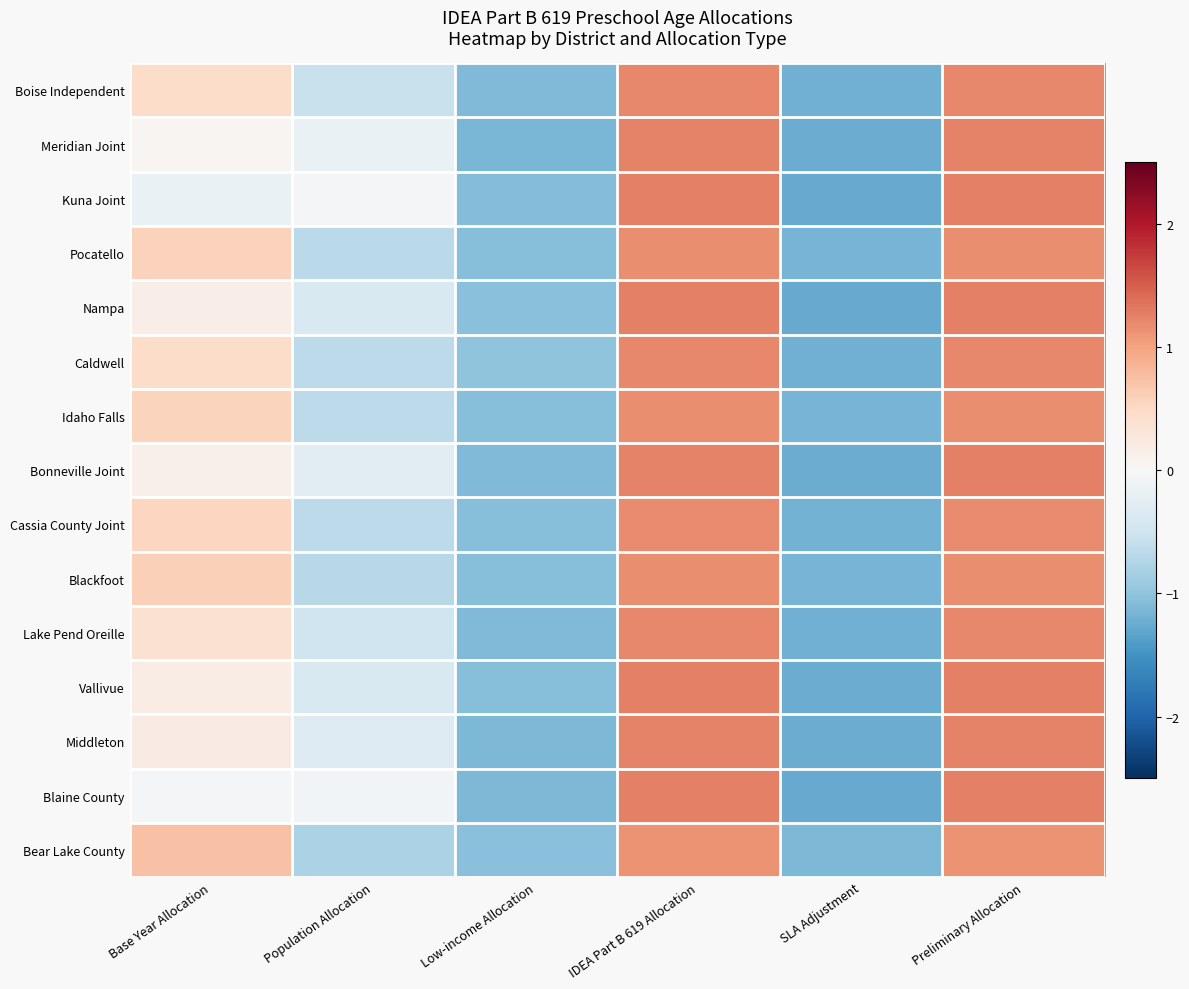

List the series in order of their peak value, lowest first.

Bear Lake County, Blackfoot, Pocatello, Idaho Falls, Cassia County Joint, Boise Independent, Caldwell, Lake Pend Oreille, Middleton, Meridian Joint, Bonneville Joint, Vallivue, Blaine County, Nampa, Kuna Joint